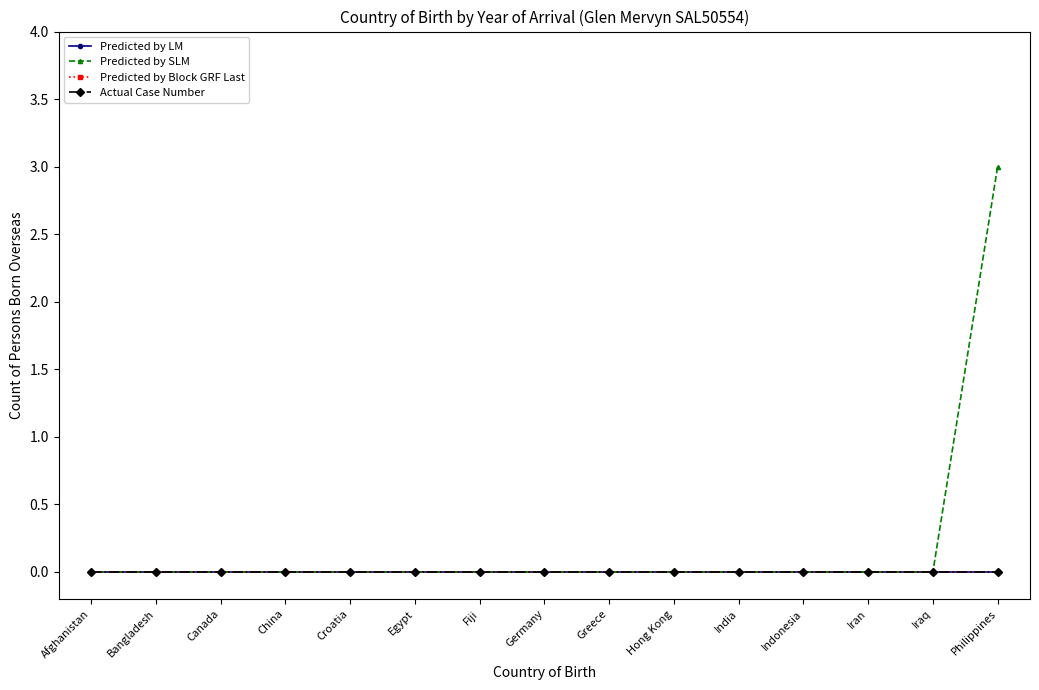

The Predicted by SLM series shows 0 at China. True or false?

True